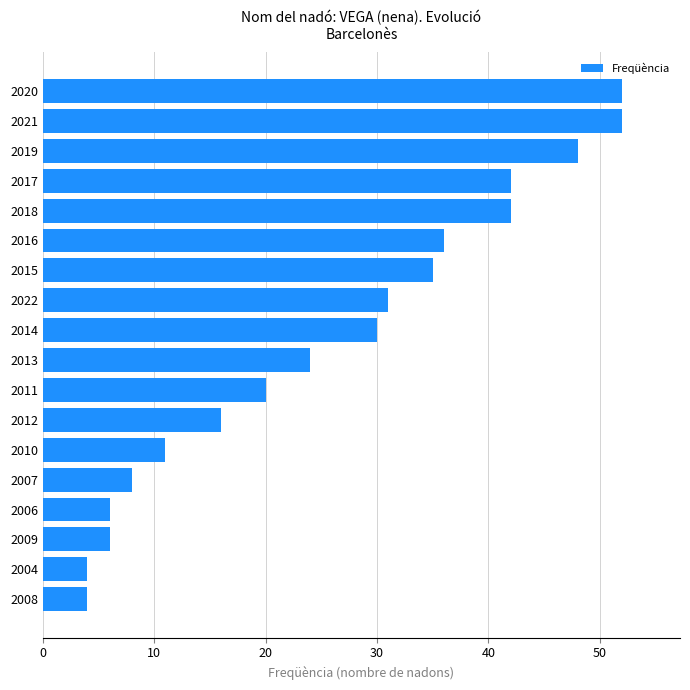

The chart shows a value of 52 at 2021. True or false?

True